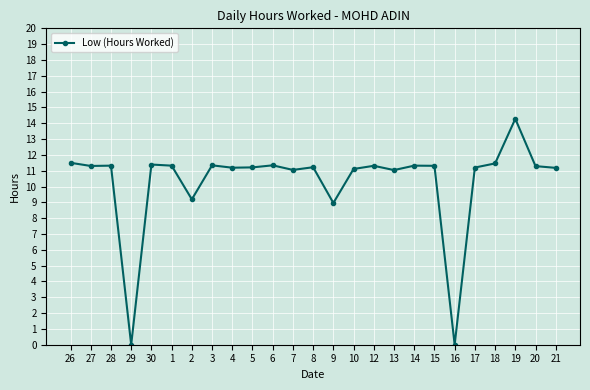

What is the greatest value displayed?

14.3